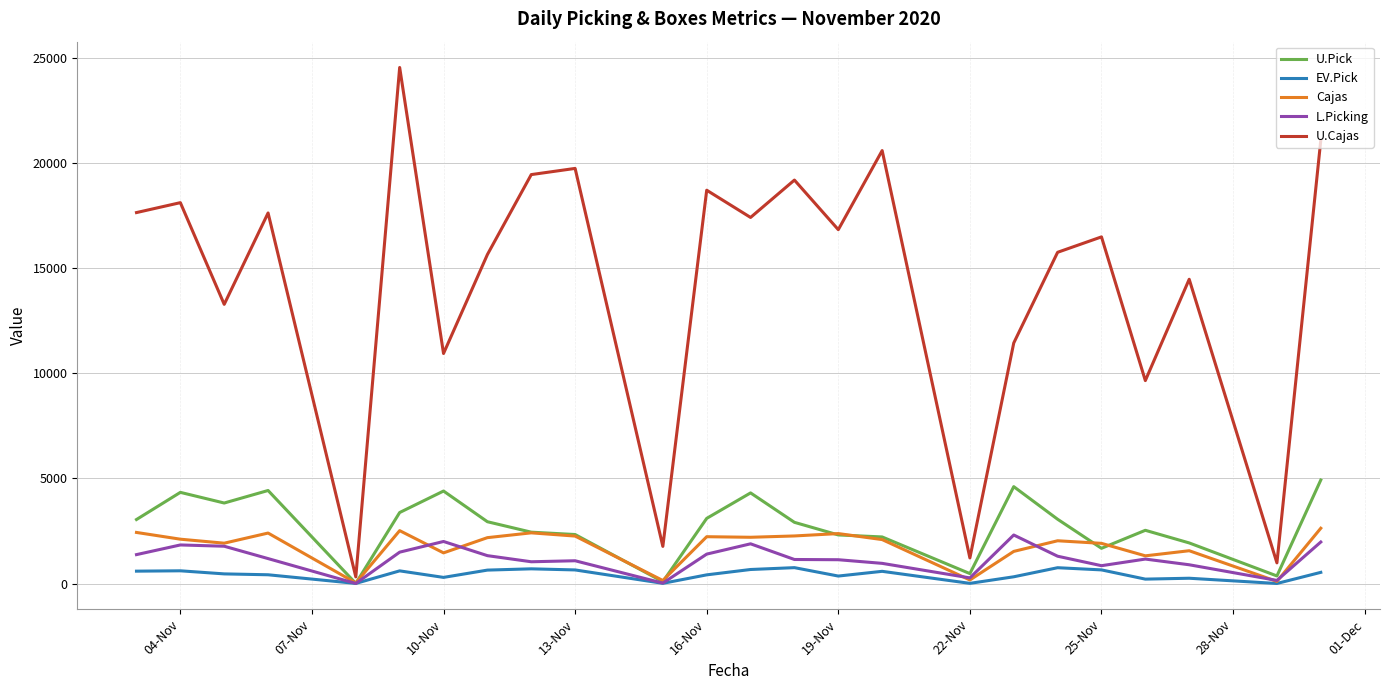

Which series has the widest spread of values?

U.Cajas